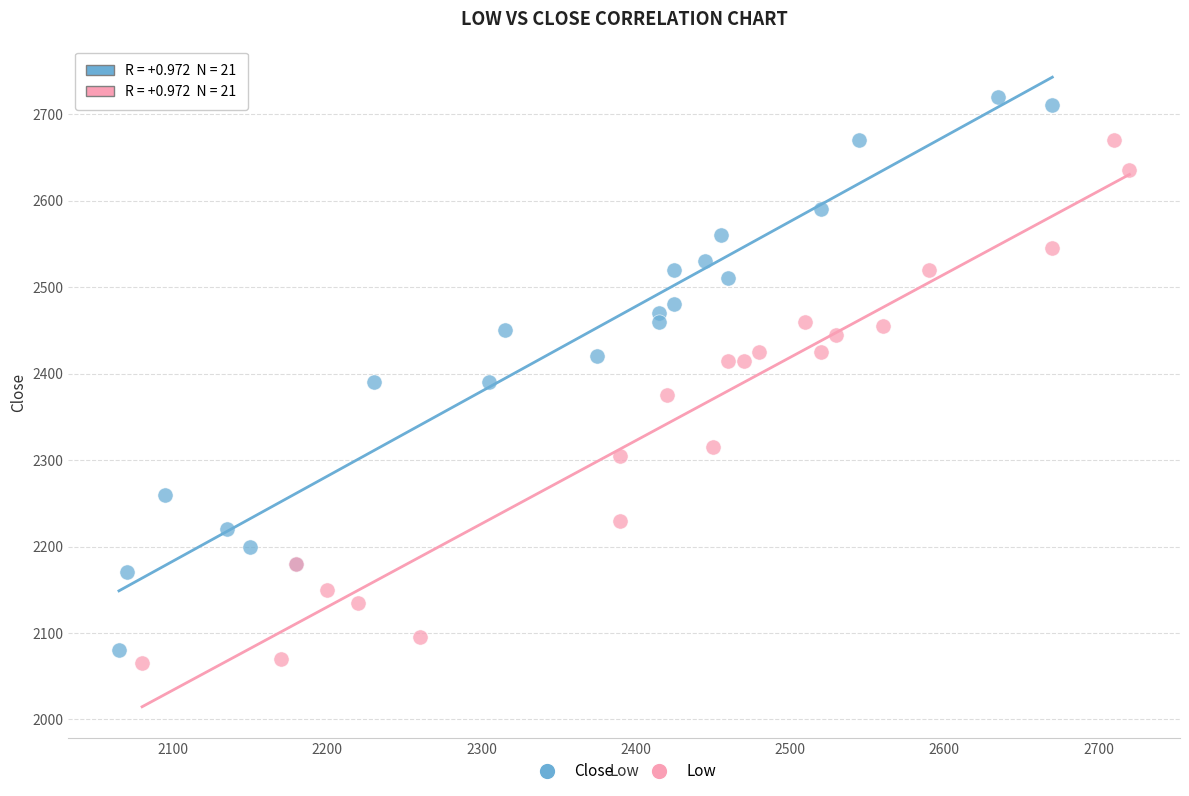

Which series contains the lowest Y value?

Low